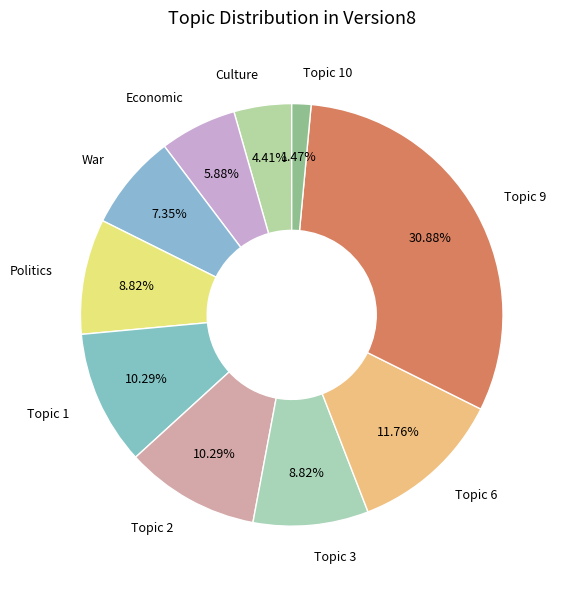

What is the smallest slice in the pie chart?

Topic 10